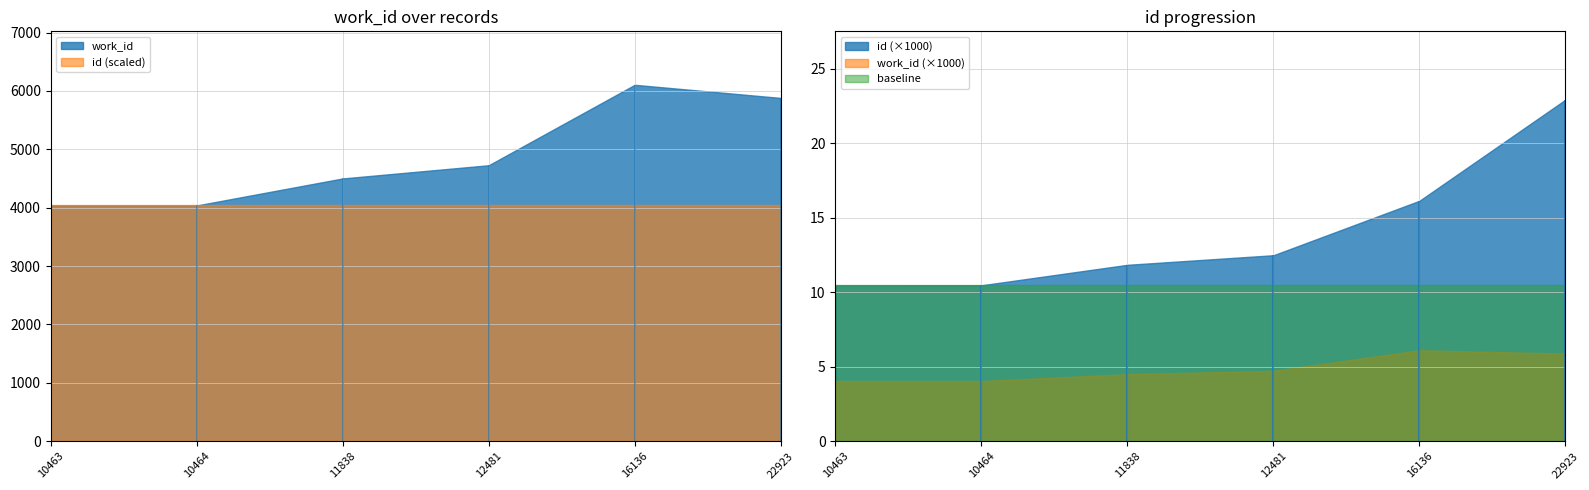

True or false: work_id has a value of 5399 at 10463.

False